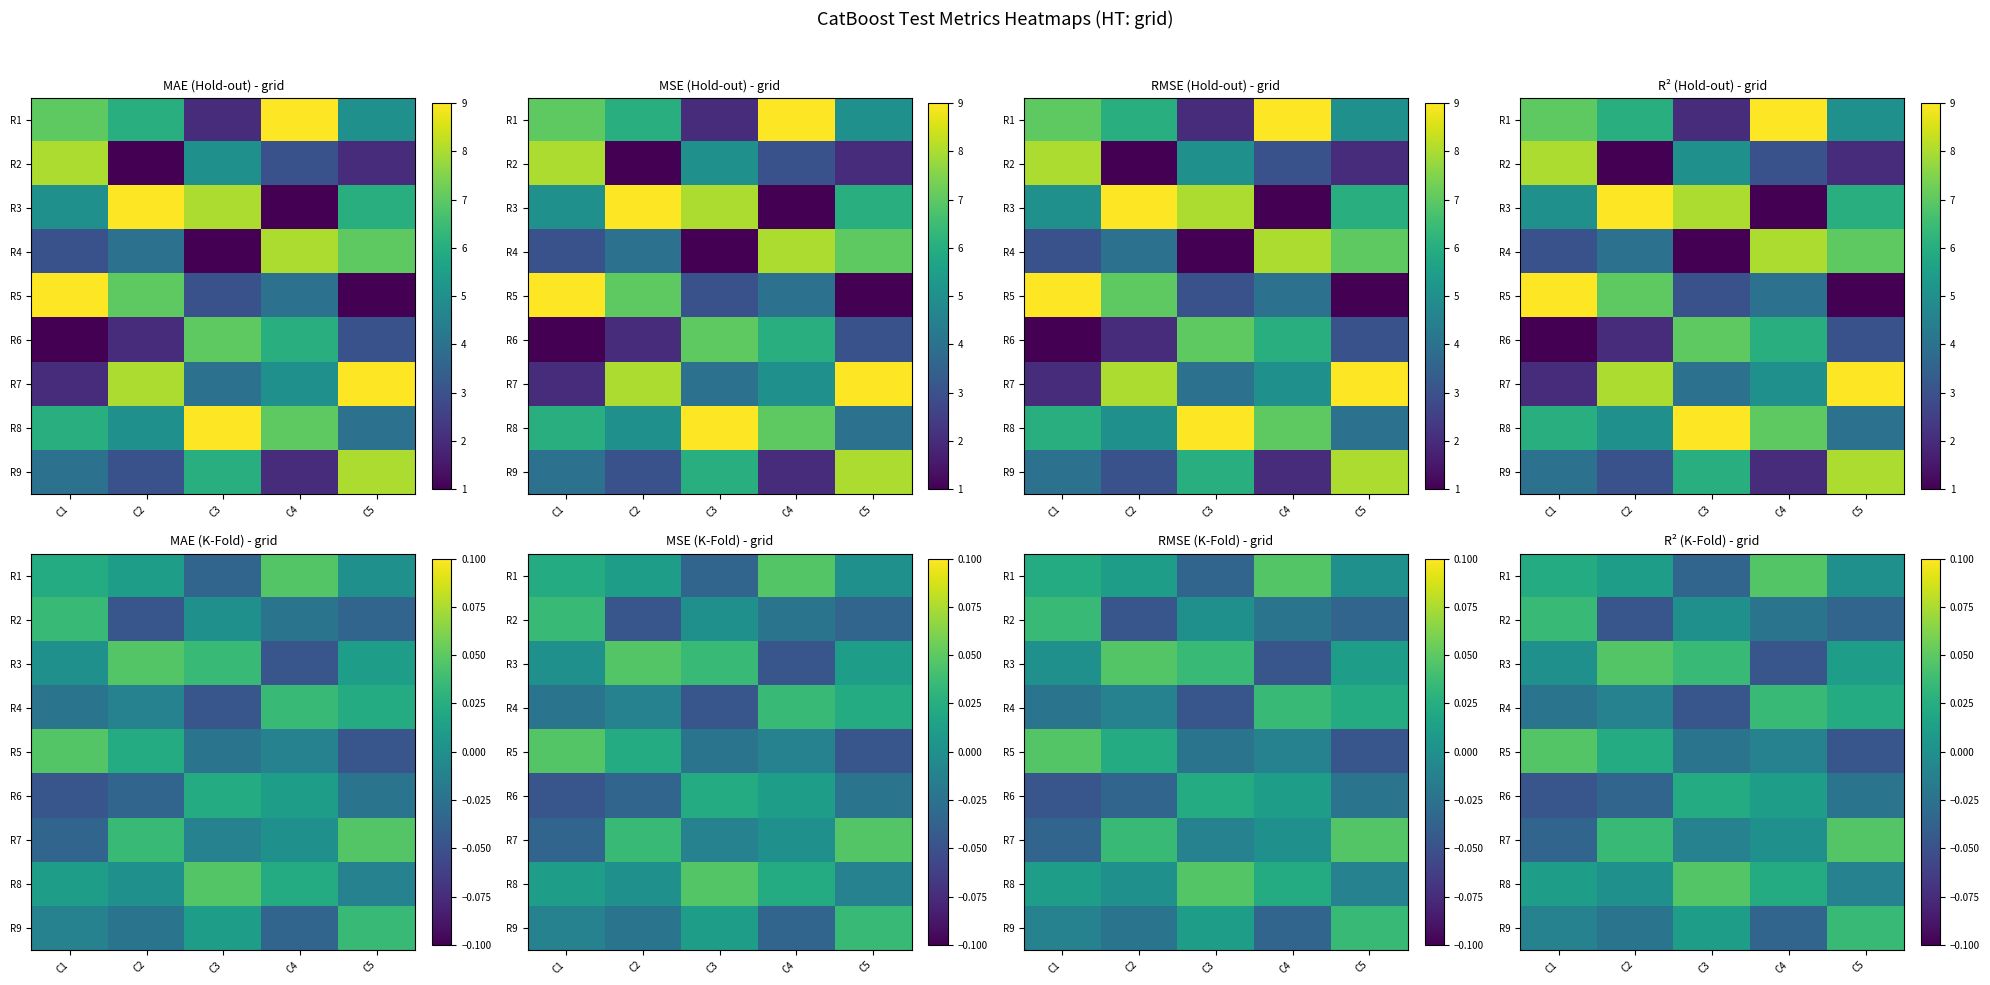

Which has a higher value, C4 or C3?

C4